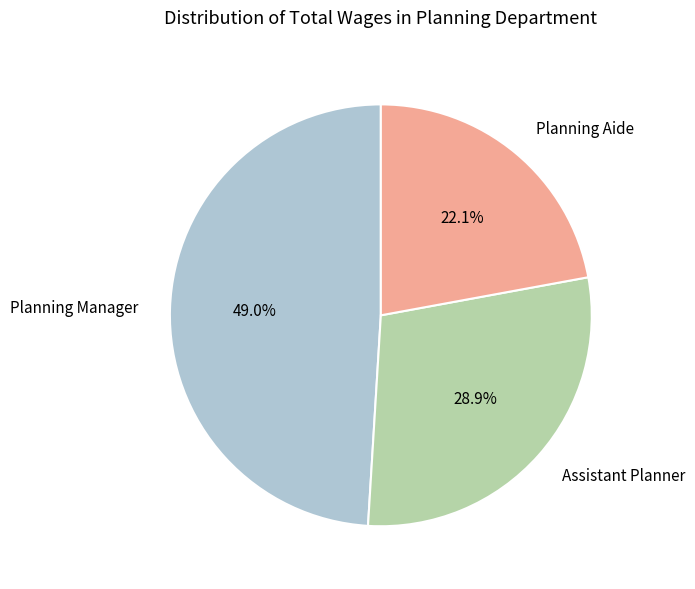

Approximately how many times larger is the value at Assistant Planner compared to Planning Aide?

1.3